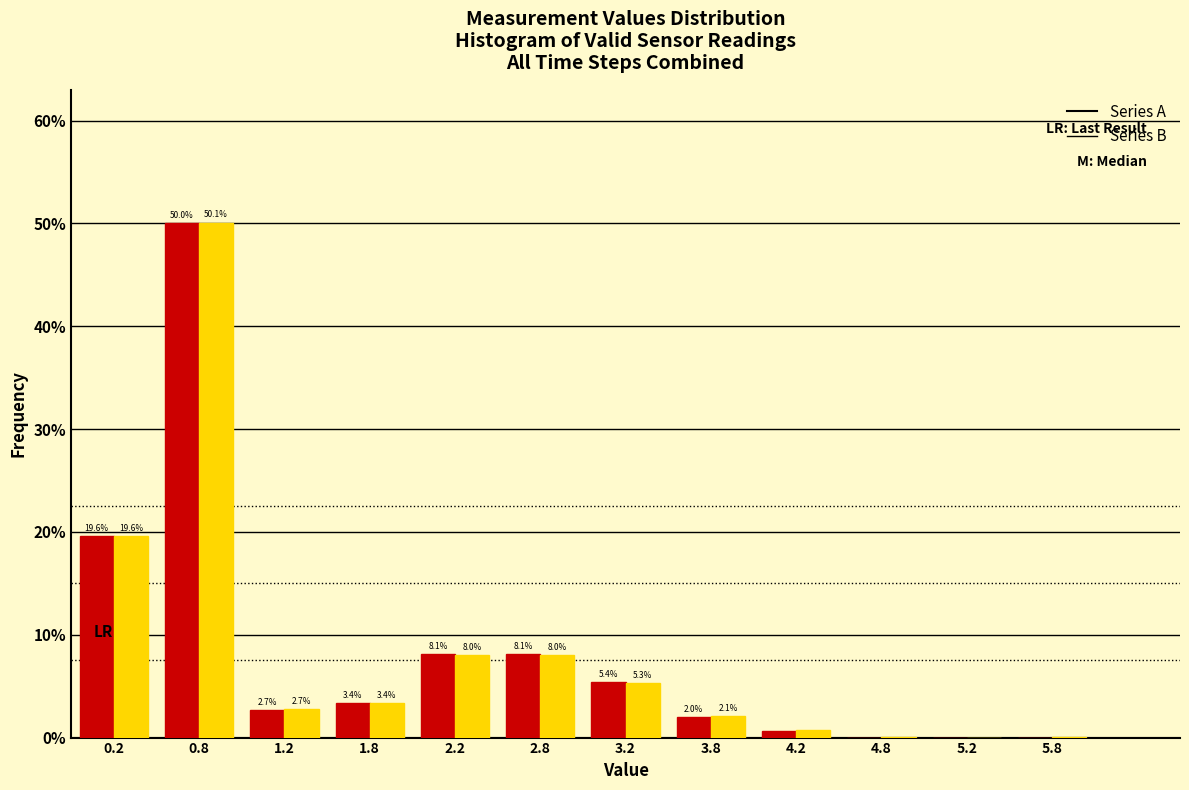

In the Series B series, which range on the x-axis has the tallest bar?

0.5 to 1.0